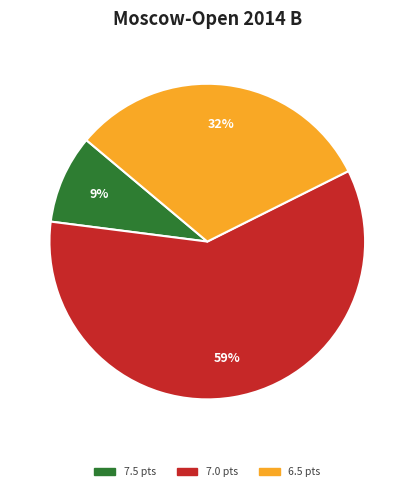

To the nearest percent, what is the difference between the largest and smallest slice percentages?

50%